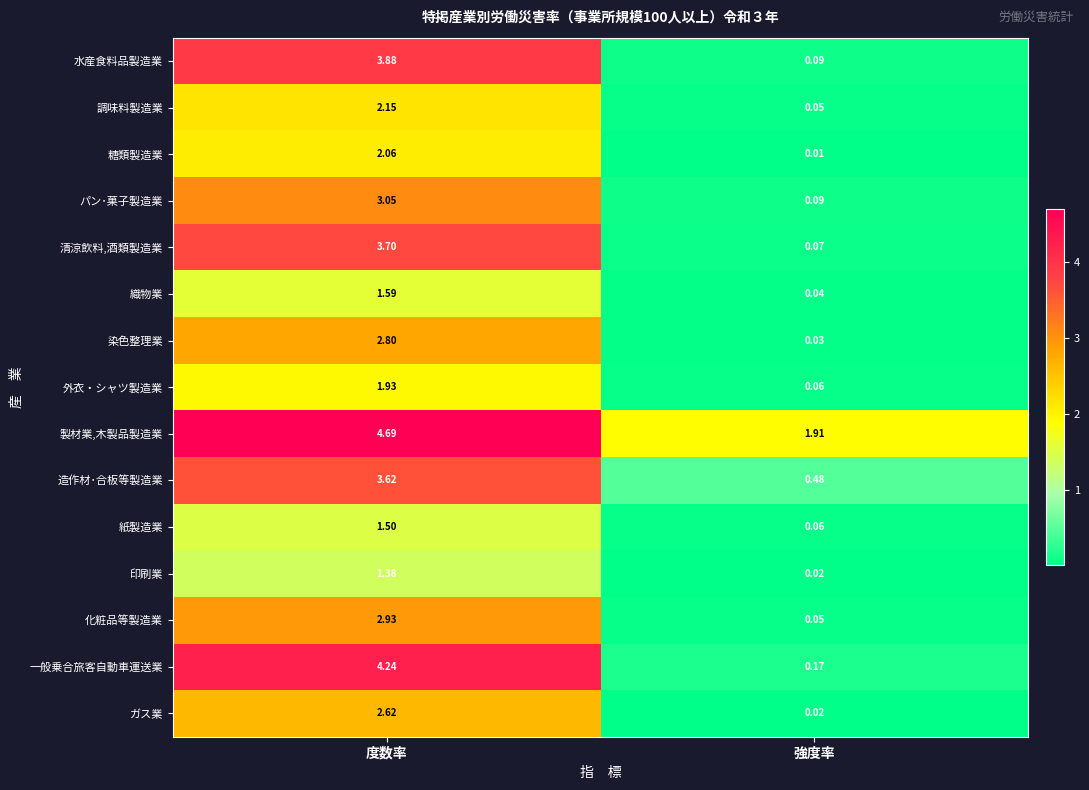

At how many categories does at least one series exceed 1?

2